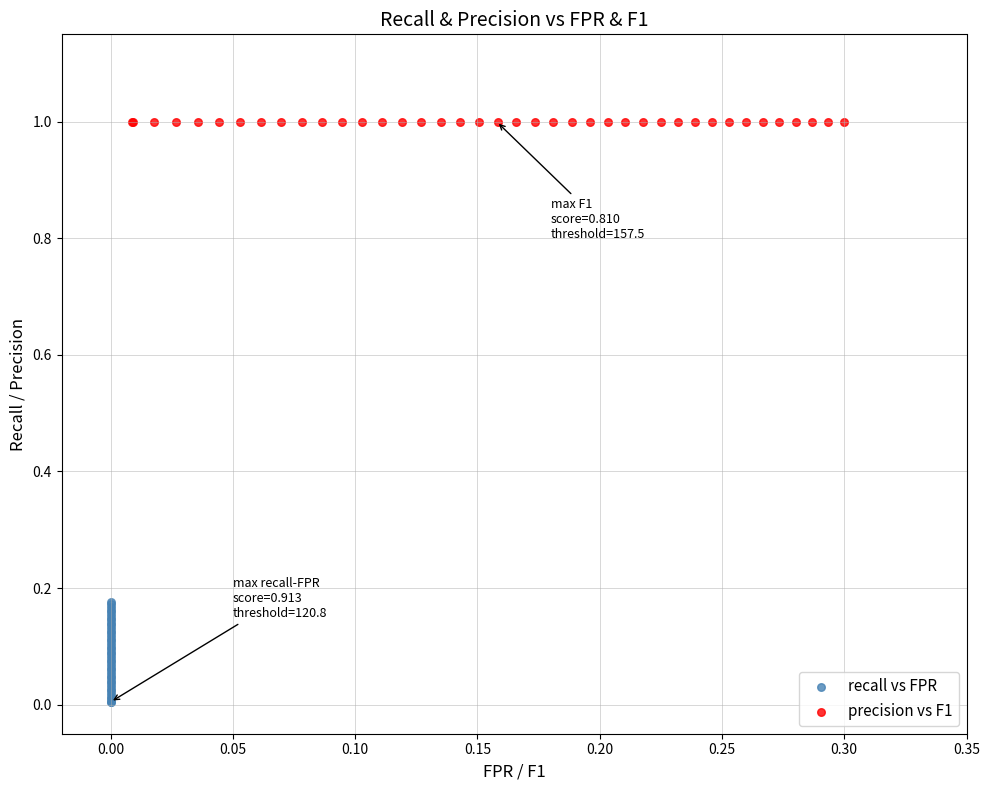

Which series contains the highest Y value?

precision vs F1